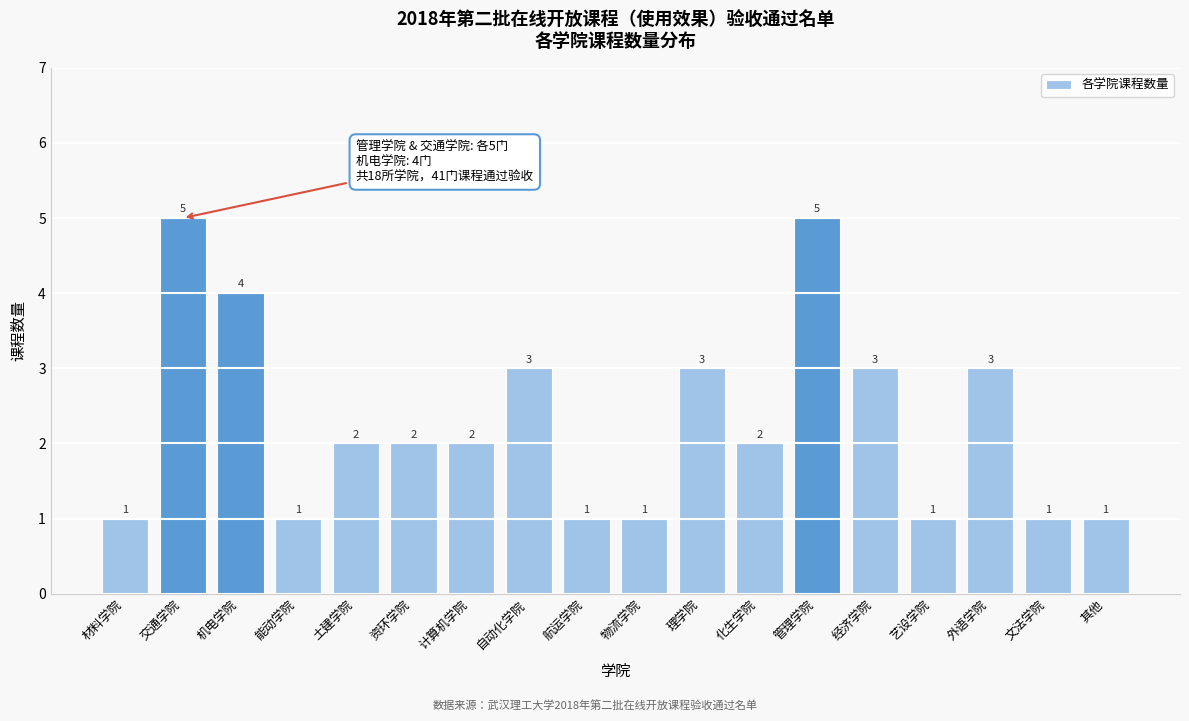

Reading left to right, list all the values displayed in this chart.

材料学院=1	交通学院=5	机电学院=4	能动学院=1	土建学院=2	资环学院=2	计算机学院=2	自动化学院=3	航运学院=1	物流学院=1	理学院=3	化生学院=2	管理学院=5	经济学院=3	艺设学院=1	外语学院=3	文法学院=1	其他=1